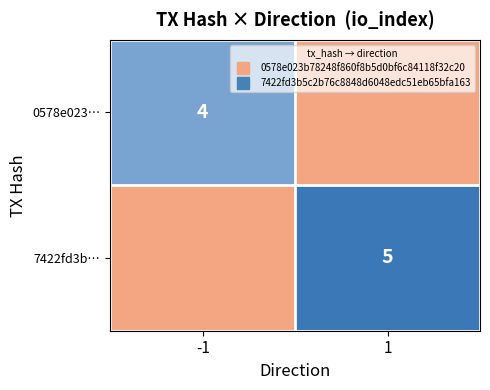

What is the total value across all series at -1?

4